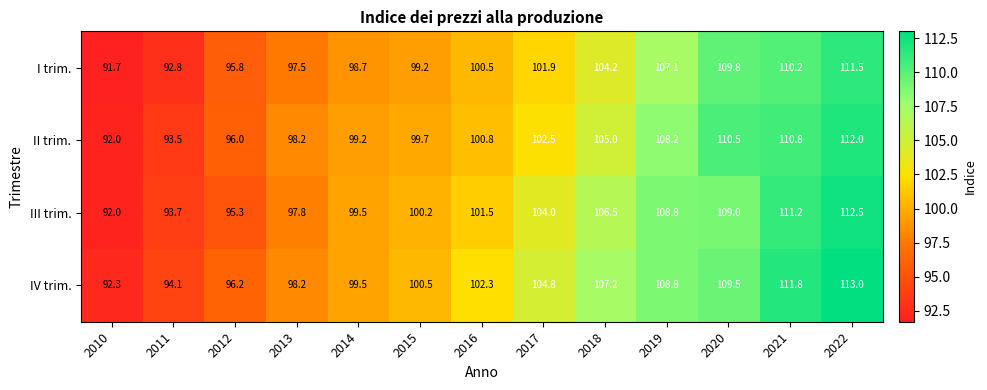

At how many categories does at least one series exceed 97?

10